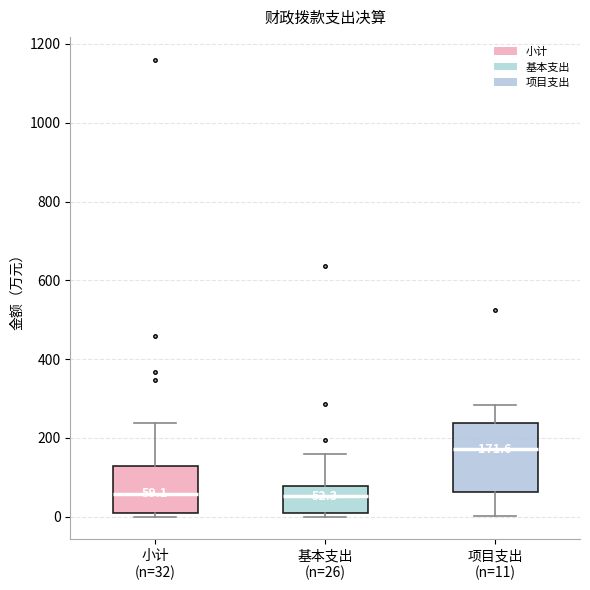

Which box is the tallest, from its lower edge to its upper edge?

项目支出 (n=11)